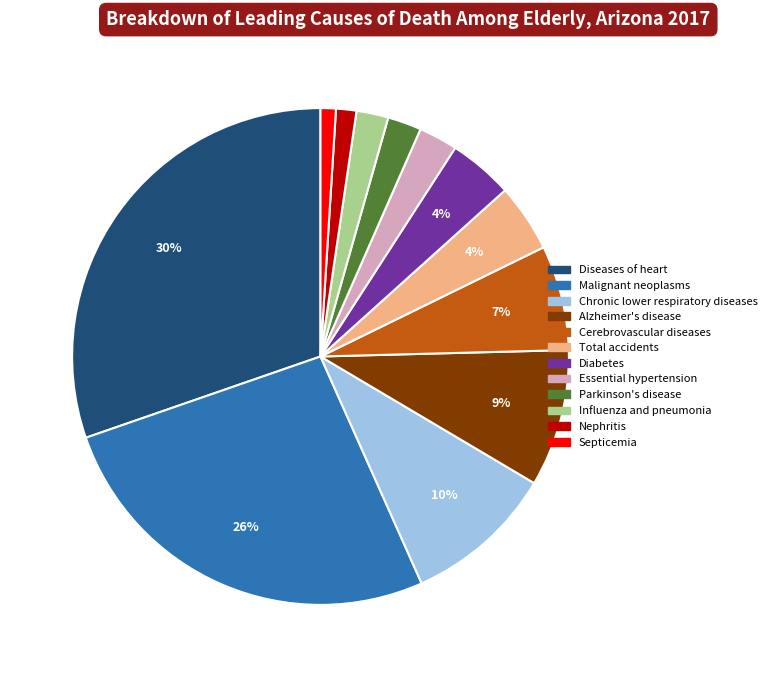

To the nearest percent, what percentage of the pie is Alzheimer's disease?

9%